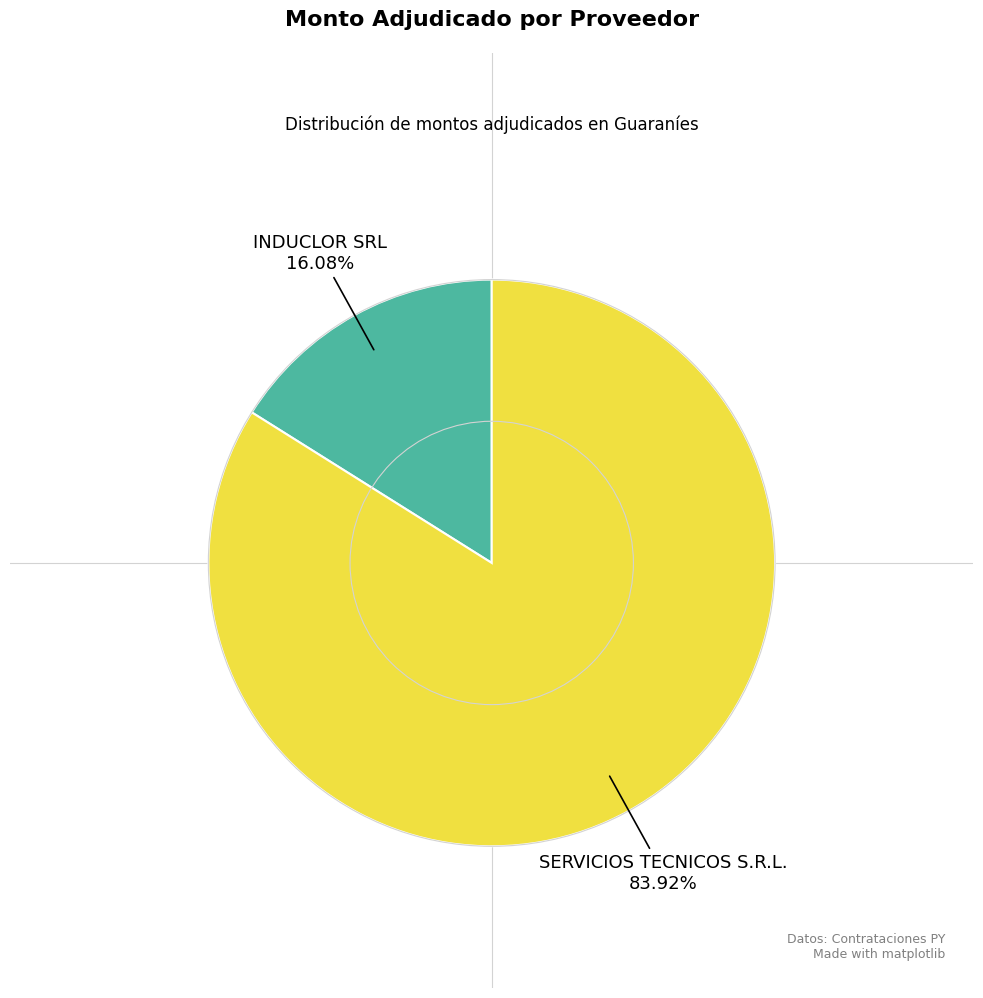

How much of the chart is everything except SERVICIOS TECNICOS S.R.L.?

16.1%